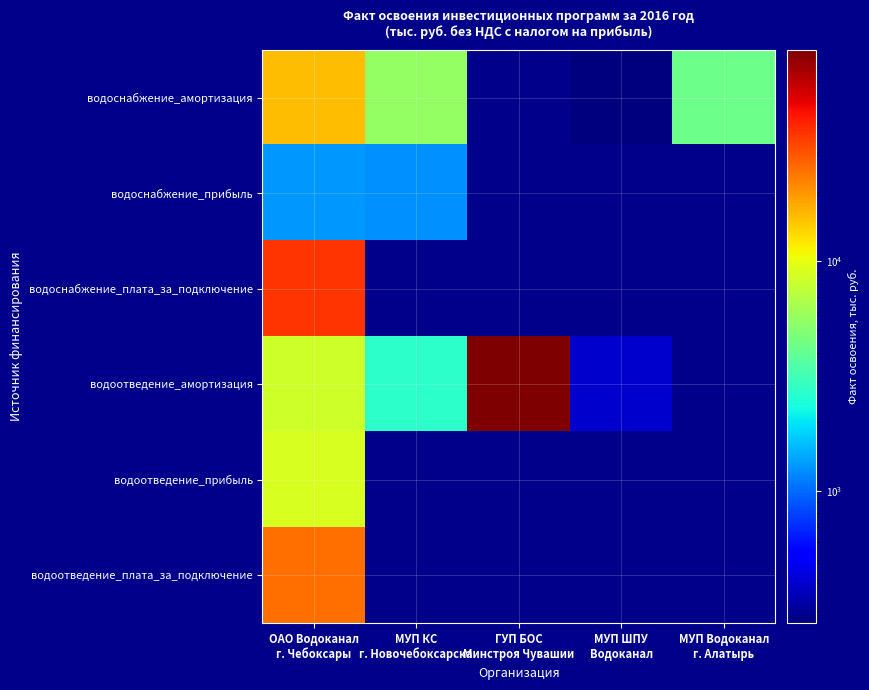

Reading left to right, extract all data points from this chart.

водоснабжение_амортизация: ОАО Водоканал
г. Чебоксары=15556.9	МУП КС
г. Новочебоксарска=5546.6	ГУП БОС
Минстроя Чувашии=0.0	МУП ШПУ
Водоканал=267.2	МУП Водоканал
г. Алатырь=4309.6
водоснабжение_прибыль: ОАО Водоканал
г. Чебоксары=1294.3	МУП КС
г. Новочебоксарска=1244.3	ГУП БОС
Минстроя Чувашии=0.0	МУП ШПУ
Водоканал=0.0	МУП Водоканал
г. Алатырь=0.0
водоснабжение_плата_за_подключение: ОАО Водоканал
г. Чебоксары=36165.0	МУП КС
г. Новочебоксарска=0.0	ГУП БОС
Минстроя Чувашии=0.0	МУП ШПУ
Водоканал=0.0	МУП Водоканал
г. Алатырь=0.0
водоотведение_амортизация: ОАО Водоканал
г. Чебоксары=8341.0	МУП КС
г. Новочебоксарска=2694.2	ГУП БОС
Минстроя Чувашии=83168.2	МУП ШПУ
Водоканал=396.2	МУП Водоканал
г. Алатырь=0.0
водоотведение_прибыль: ОАО Водоканал
г. Чебоксары=8982.9	МУП КС
г. Новочебоксарска=0.0	ГУП БОС
Минстроя Чувашии=0.0	МУП ШПУ
Водоканал=0.0	МУП Водоканал
г. Алатырь=0.0
водоотведение_плата_за_подключение: ОАО Водоканал
г. Чебоксары=24792.3	МУП КС
г. Новочебоксарска=0.0	ГУП БОС
Минстроя Чувашии=0.0	МУП ШПУ
Водоканал=0.0	МУП Водоканал
г. Алатырь=0.0